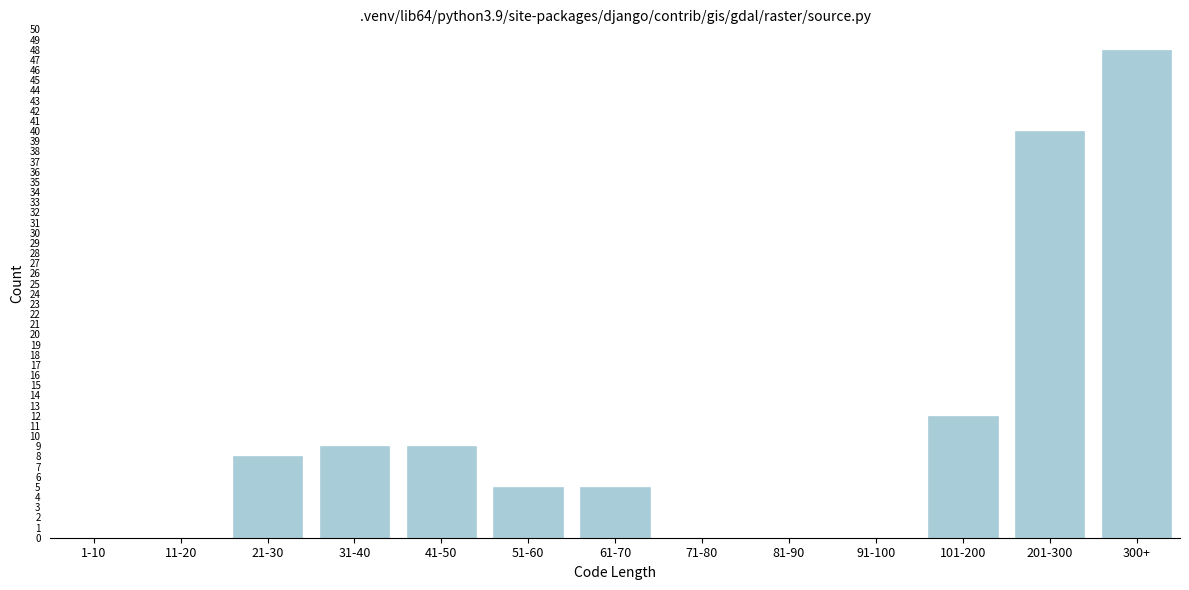

Reading left to right, transcribe all the data shown in this chart.

1-10=0	11-20=0	21-30=8	31-40=9	41-50=9	51-60=5	61-70=5	71-80=0	81-90=0	91-100=0	101-200=12	201-300=40	300+=48